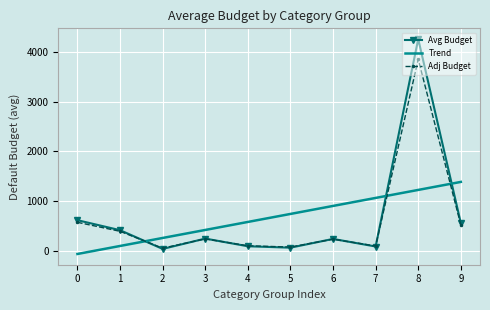

What is the lowest value of the Adj Budget series?

65.0